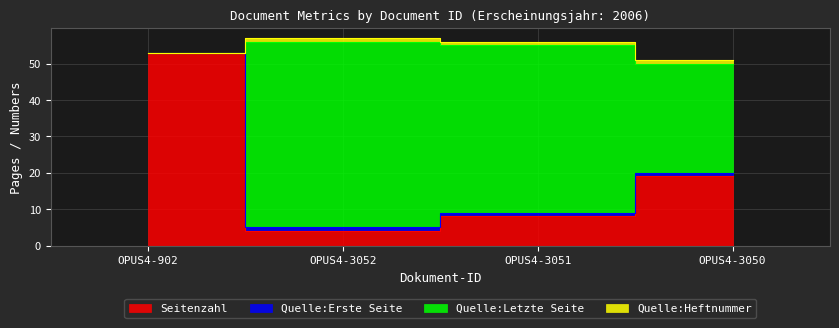

True or false: Quelle:Letzte Seite has a value of 16 at OPUS4-3051.

False